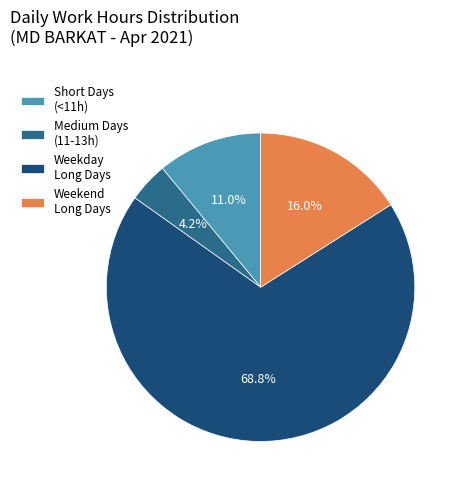

Is there a majority slice in this chart?

Yes